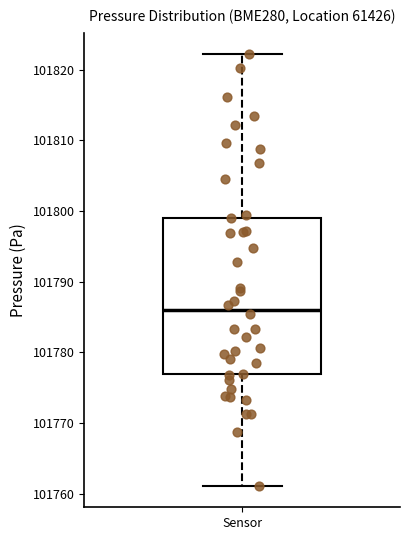

Read this box plot against the y-axis: the position of the median line, the range covered by the box, and the ends of both whiskers. The values are not printed on the chart, so give them approximately, as read against the axis.

median 101786, box 101777 to 101799, whiskers 101761 to 101822